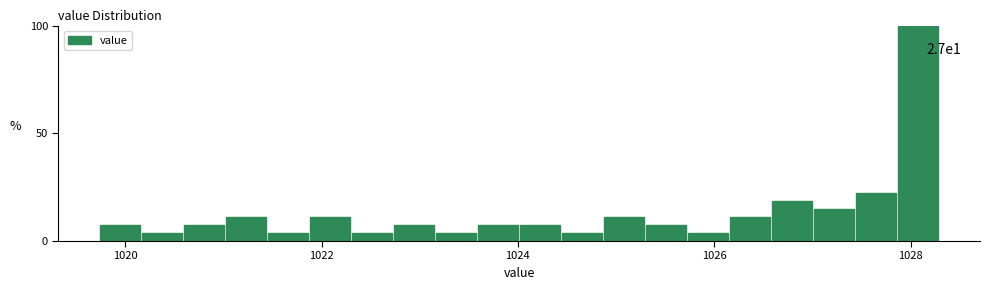

Around what value on the x-axis is the tallest bar? Give the approximate position of its centre, as read against the axis.

1028.0